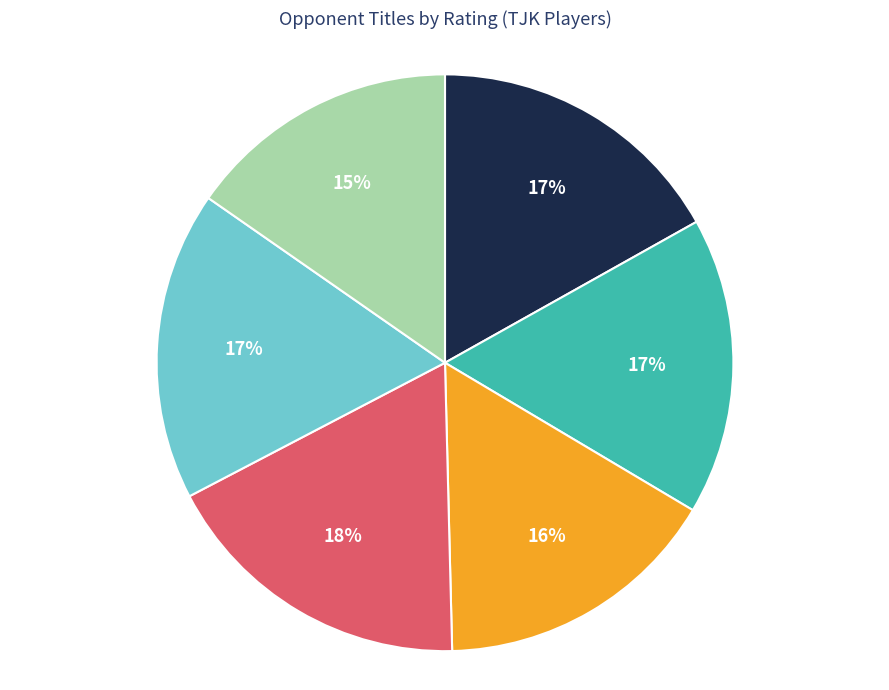

Is there any slice that represents more than half of the pie?

No